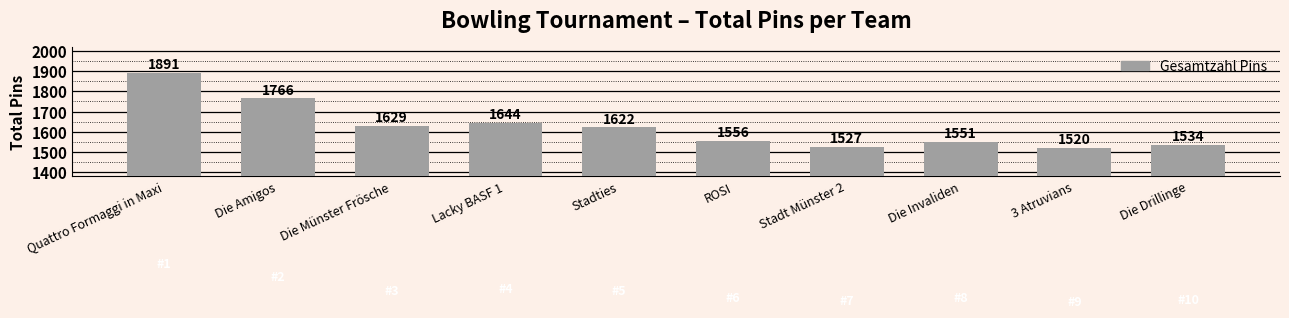

Rank the categories by value from lowest to highest.

3 Atruvians, Stadt Münster 2, Die Drillinge, Die Invaliden, ROSI, Stadties, Die Münster Frösche, Lacky BASF 1, Die Amigos, Quattro Formaggi in Maxi